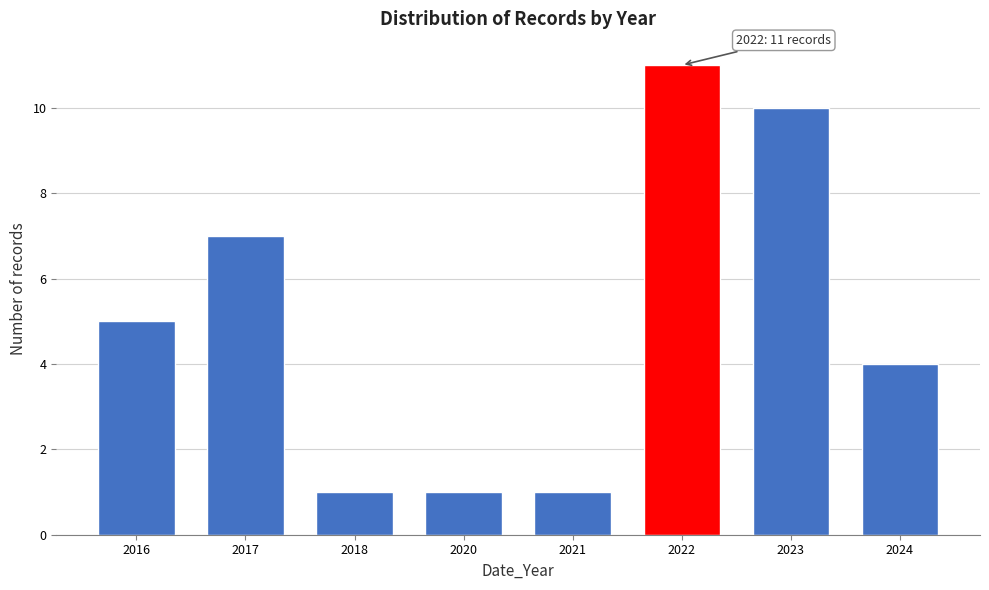

Reading left to right, list all the values displayed in this chart.

2016=5	2017=7	2018=1	2020=1	2021=1	2022=11	2023=10	2024=4